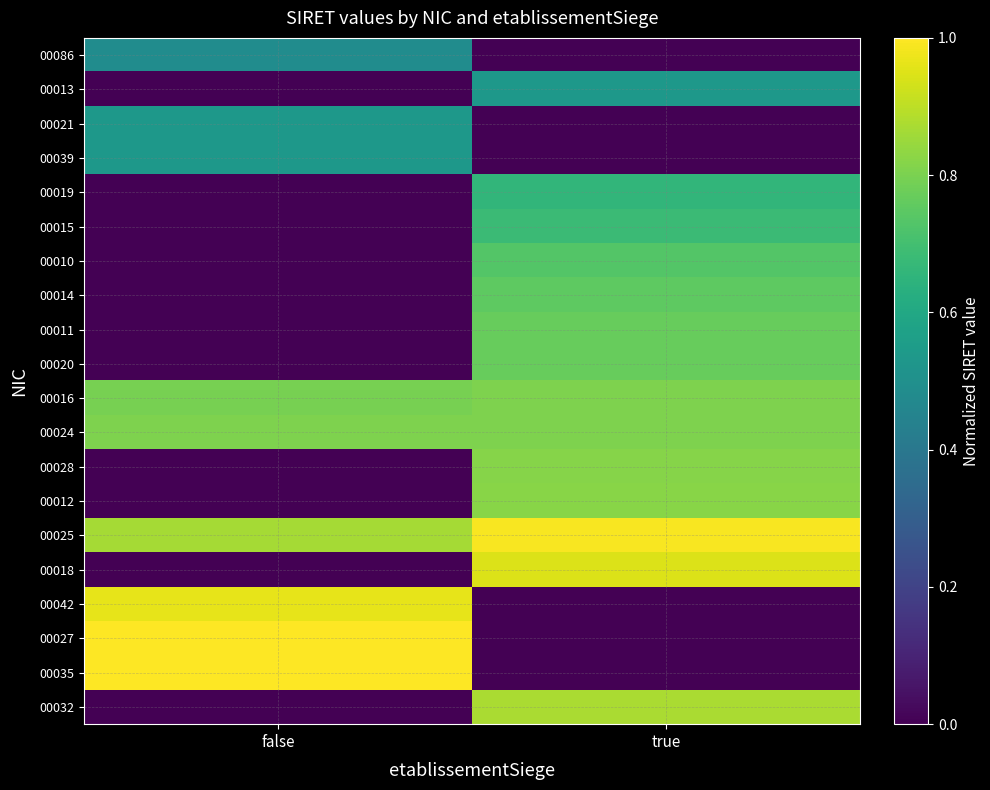

At which category is the sum across all series the highest?

true